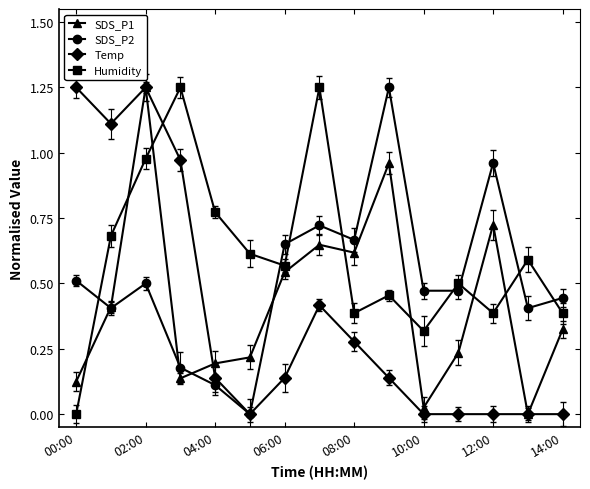

True or false: Temp has more than 2 interior local peaks.

False